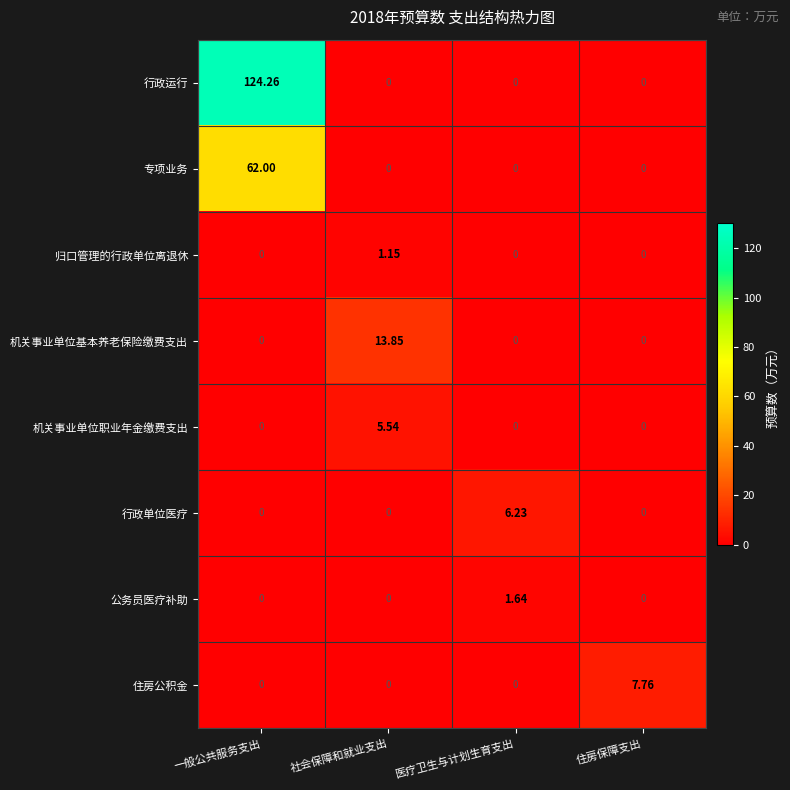

Which series has the largest total across all categories?

行政运行